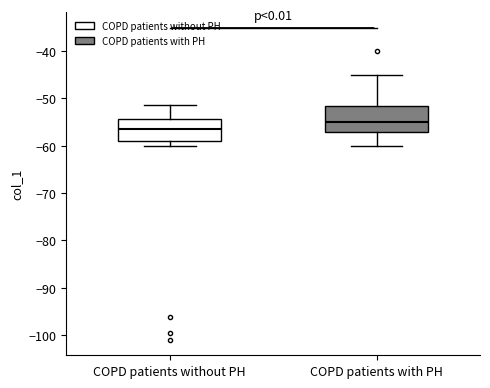

Reading left to right, transcribe this box plot: for each box, give where its median line is, the range the box spans, and where its two whiskers end, as read against the y-axis. The values are not printed on the chart, so give them approximately, as read against the axis.

COPD patients without PH: median -57, box -59 to -54, whiskers -60 to -51
COPD patients with PH: median -55, box -57 to -52, whiskers -60 to -45